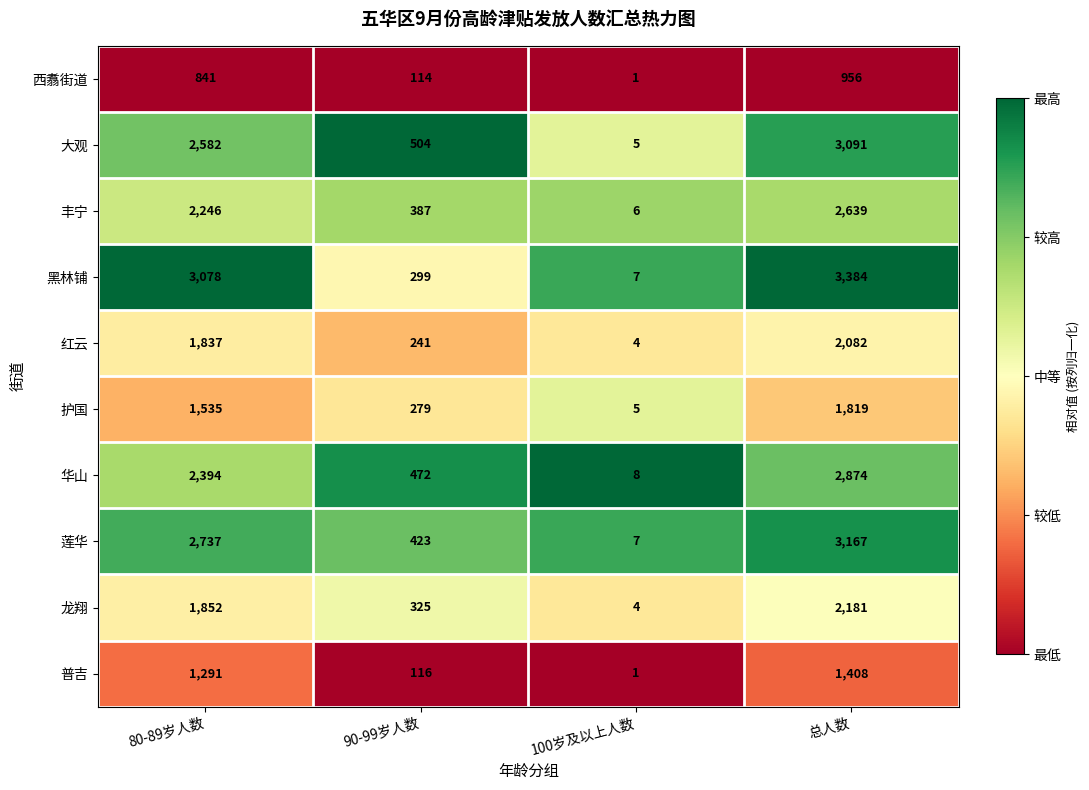

True or false: 红云 has a value of 4 at 100岁及以上人数.

True